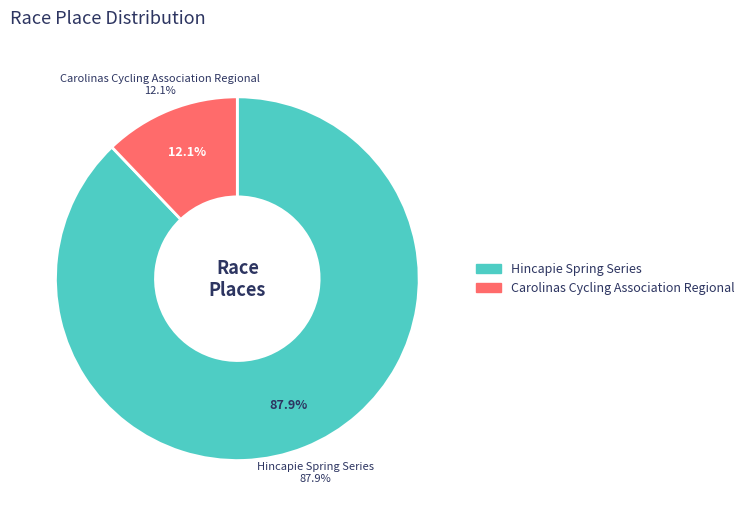

What is the majority slice?

Hincapie Spring Series